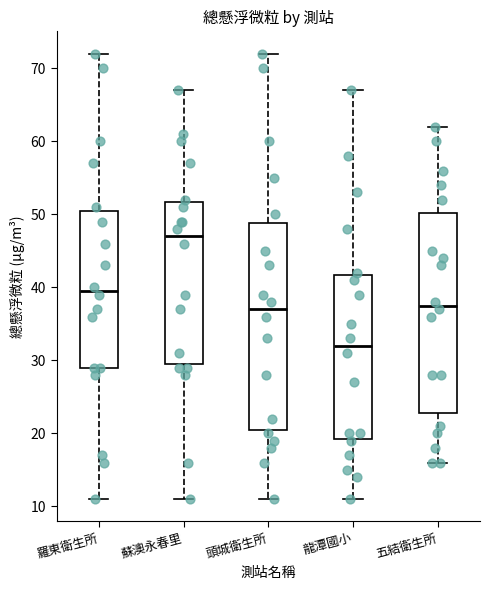

Which box's median line is the highest?

蘇澳永春里